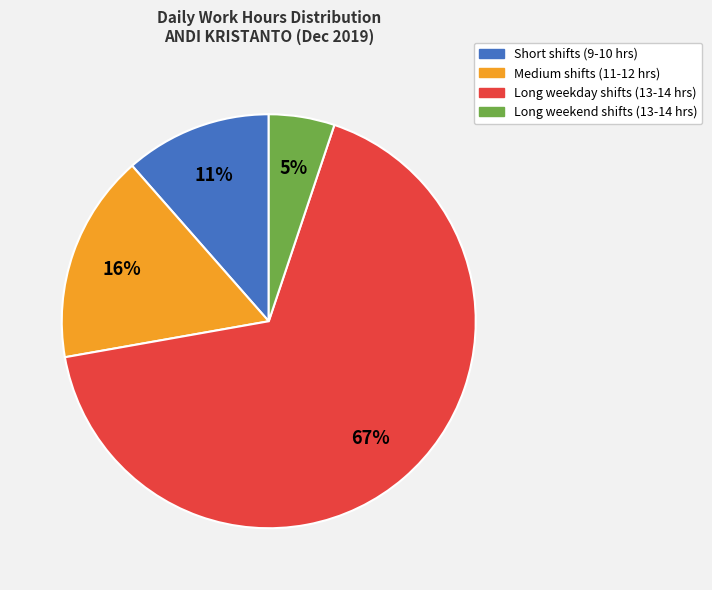

What is the smallest slice in the pie chart?

Long weekend shifts (13-14 hrs)